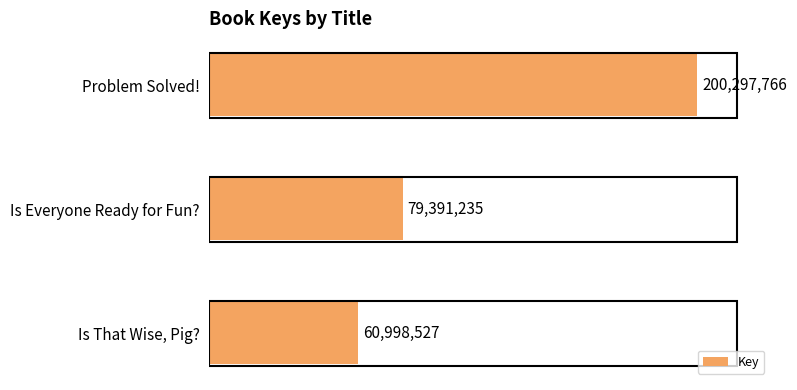

List the labels in order of value, smallest first.

Is That Wise, Pig?, Is Everyone Ready for Fun?, Problem Solved!